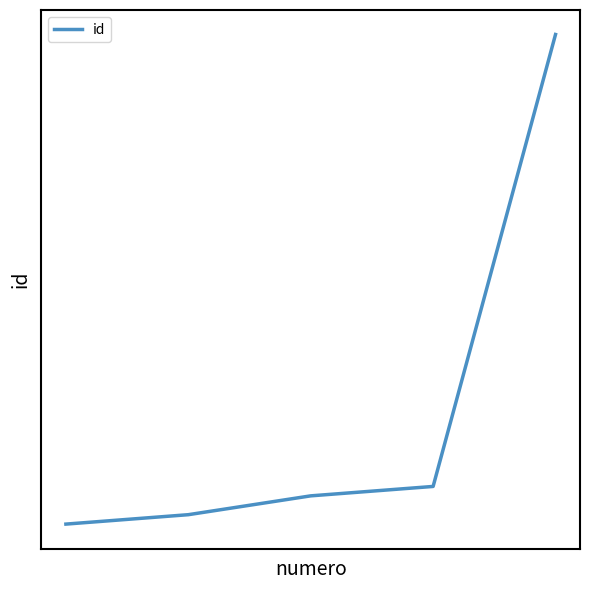

Does the chart have visible grid lines?

No